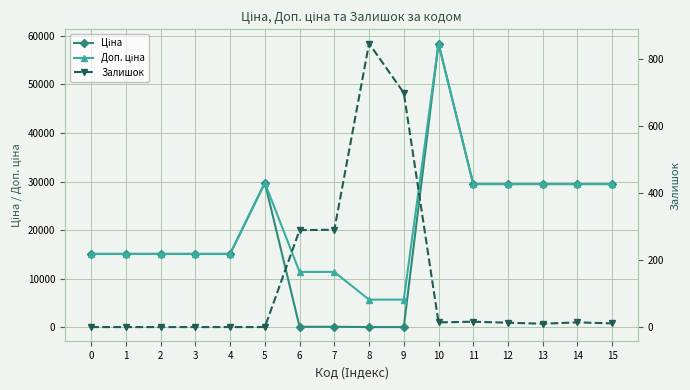

How many lines are shown in the chart?

3